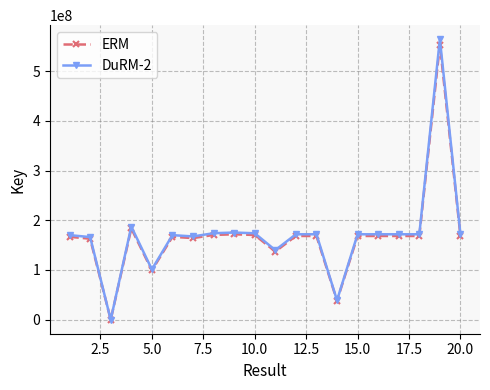

Which series has the widest spread of values?

DuRM-2